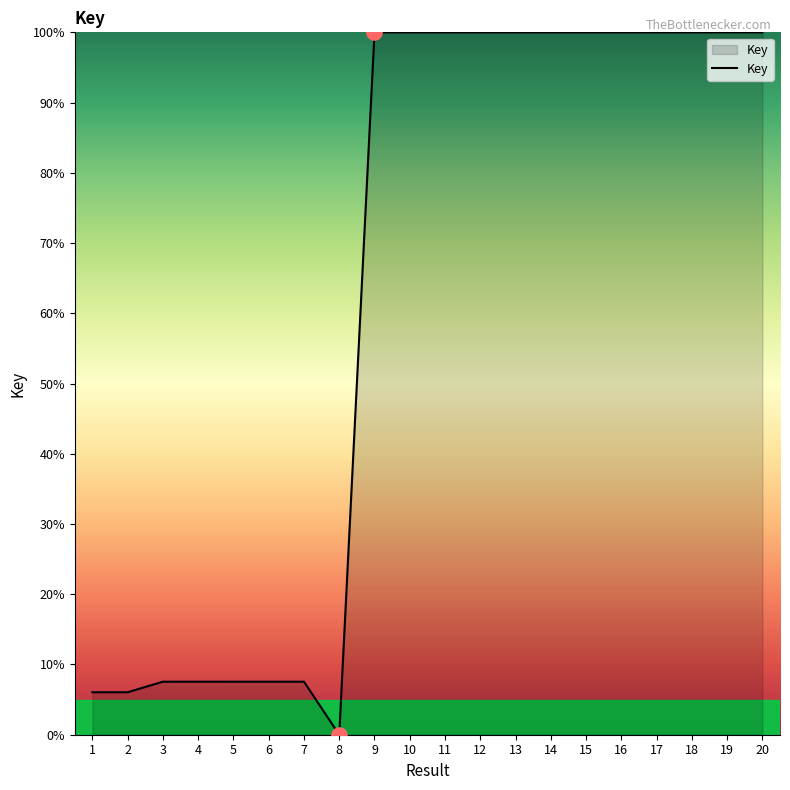

What is the ratio of the value at 18 to the value at 2?

16.5